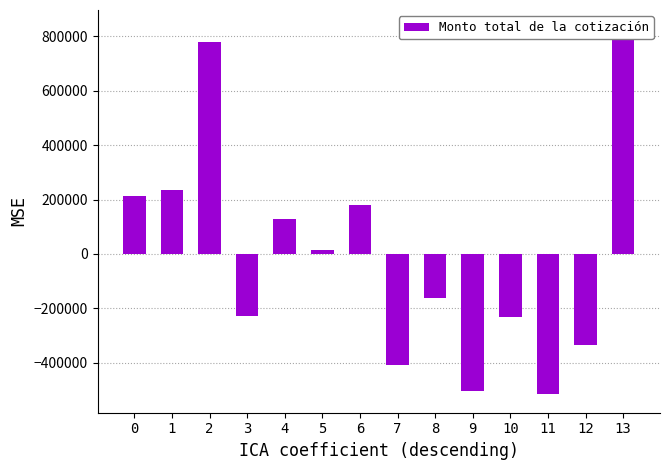

What is the difference between the values at 10 and 6?

411746.0